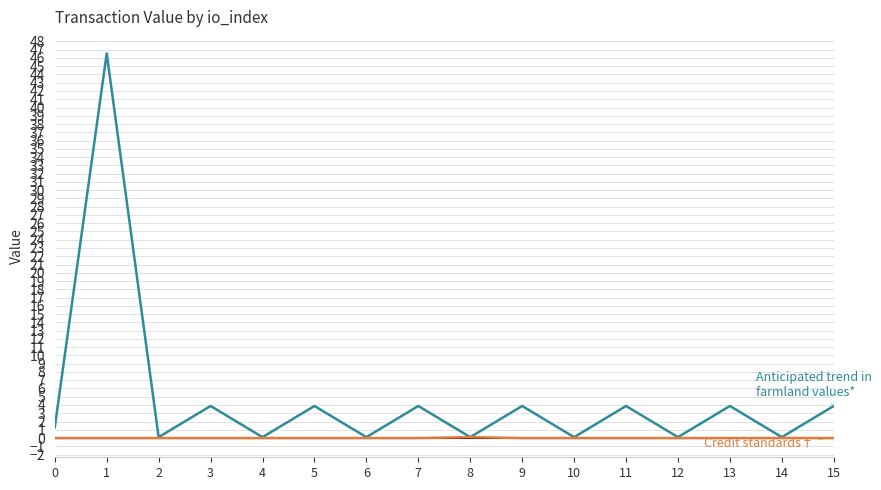

What is the difference between the highest and lowest values at 5?

3.9